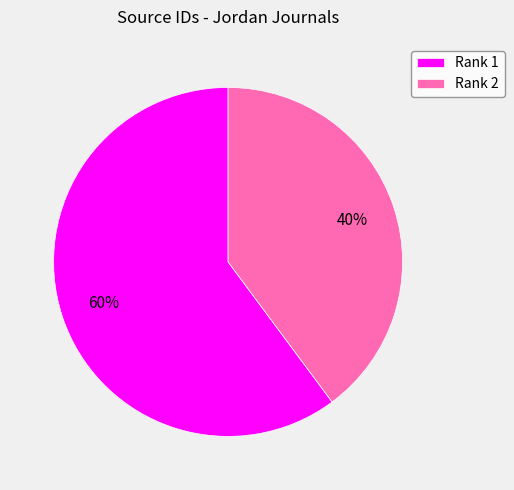

To the nearest percent, what is the average slice percentage?

50%